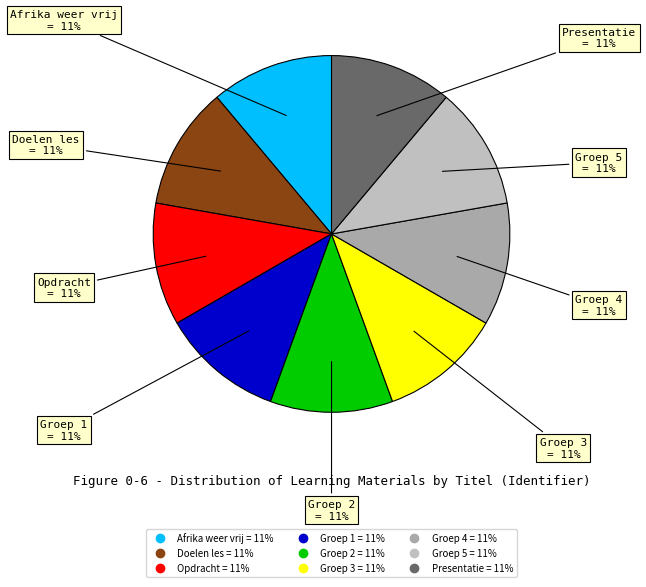

Count the number of slices in the pie.

9